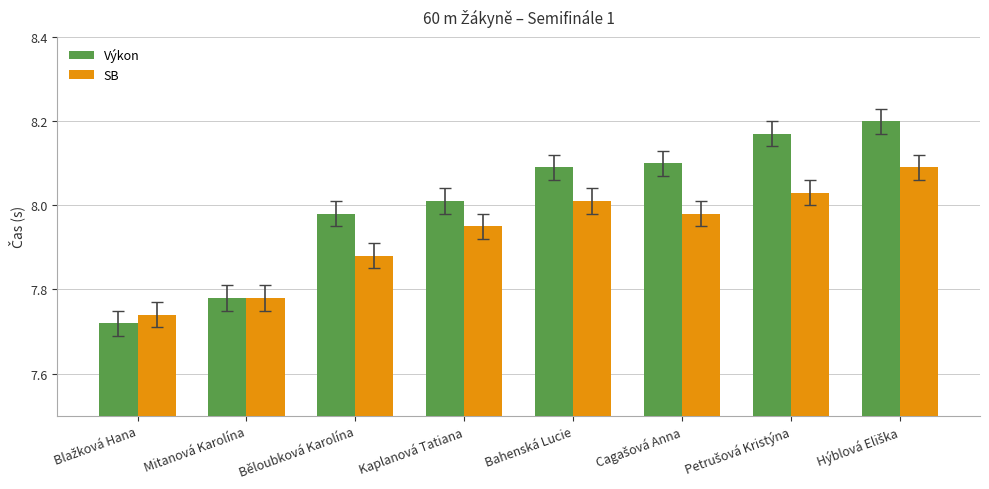

What is the difference between the maximum and second lowest values in the SB series?

0.3